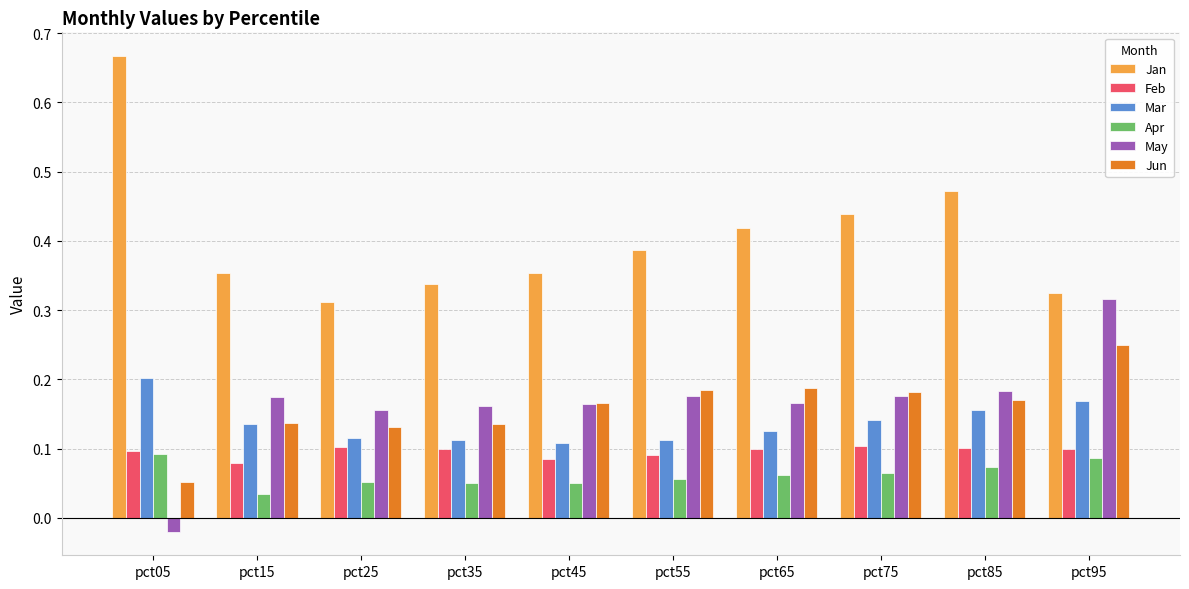

Between pct25 and pct55, which series saw the biggest shift?

Jan